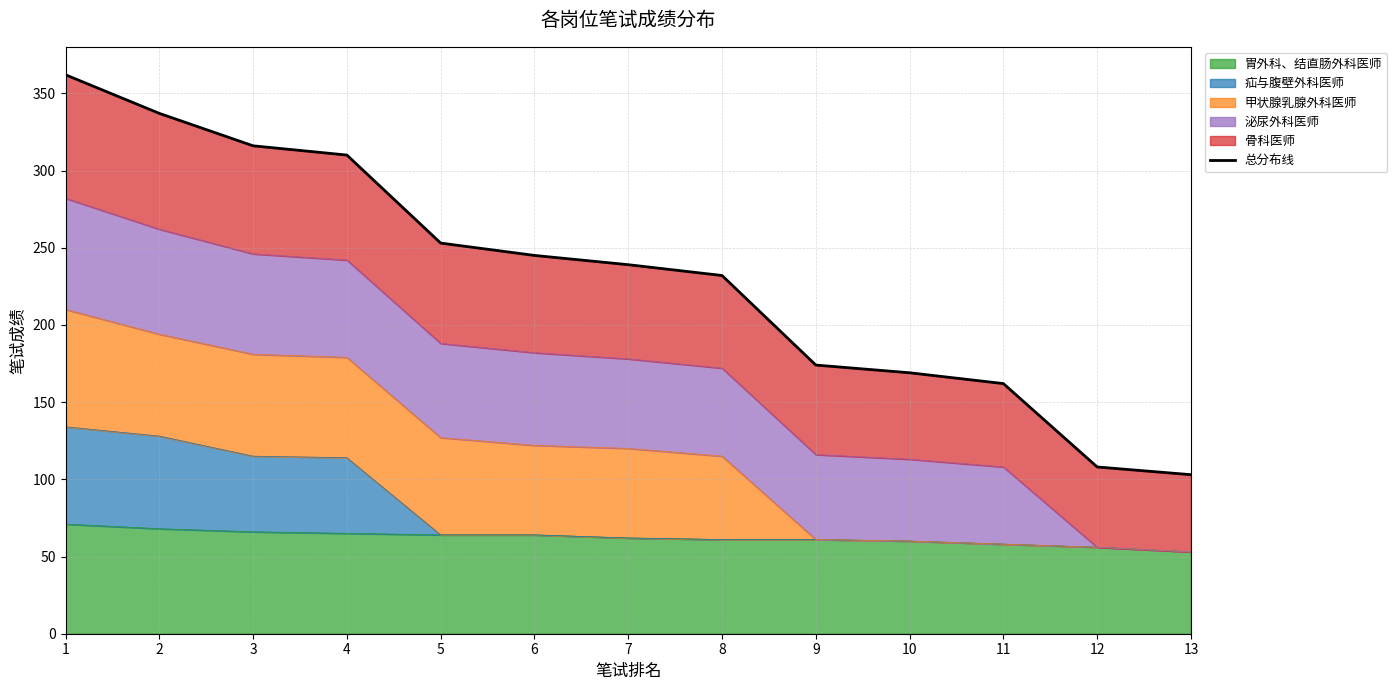

Approximately how many times larger is the value at 11 compared to 1?

0.4